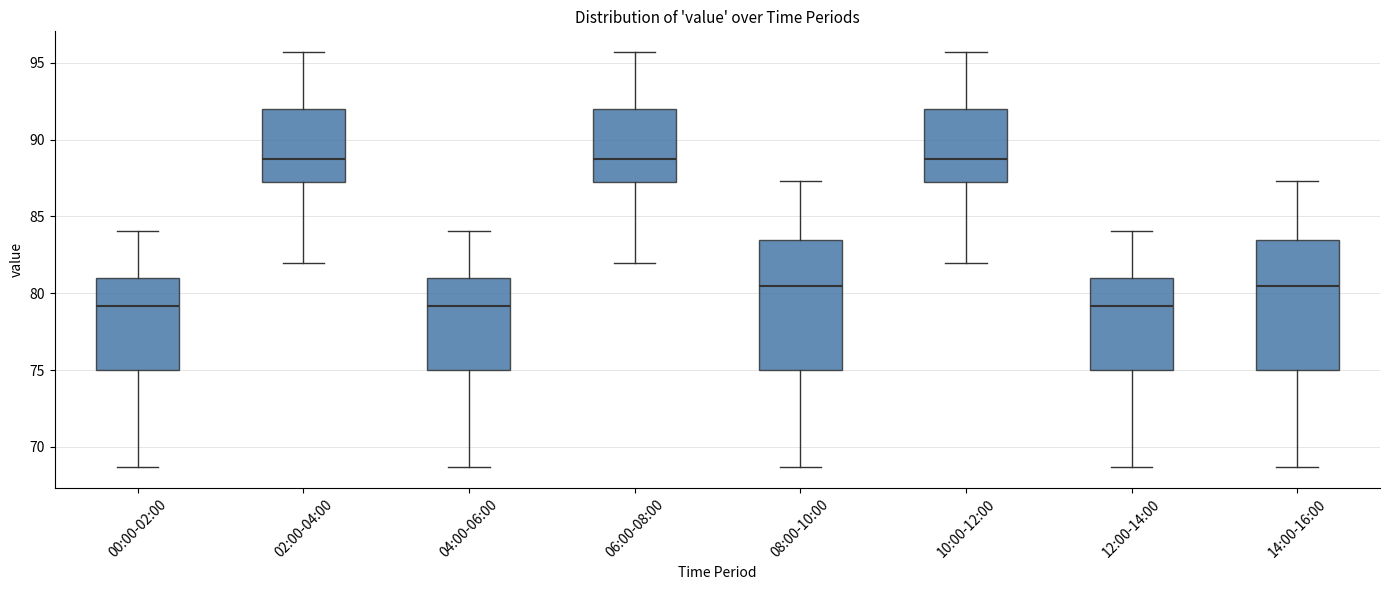

Reading left to right, read every box against the y-axis: the position of its median line, the range the box covers, and the ends of its whiskers. The values are not printed on the chart, so give them approximately, as read against the axis.

00:00-02:00: median 79.0, box 75.0 to 81.0, whiskers 68.5 to 84.0
02:00-04:00: median 89.0, box 87.5 to 92.0, whiskers 82.0 to 95.5
04:00-06:00: median 79.0, box 75.0 to 81.0, whiskers 68.5 to 84.0
06:00-08:00: median 89.0, box 87.5 to 92.0, whiskers 82.0 to 95.5
08:00-10:00: median 80.5, box 75.0 to 83.5, whiskers 68.5 to 87.5
10:00-12:00: median 89.0, box 87.5 to 92.0, whiskers 82.0 to 95.5
12:00-14:00: median 79.0, box 75.0 to 81.0, whiskers 68.5 to 84.0
14:00-16:00: median 80.5, box 75.0 to 83.5, whiskers 68.5 to 87.5